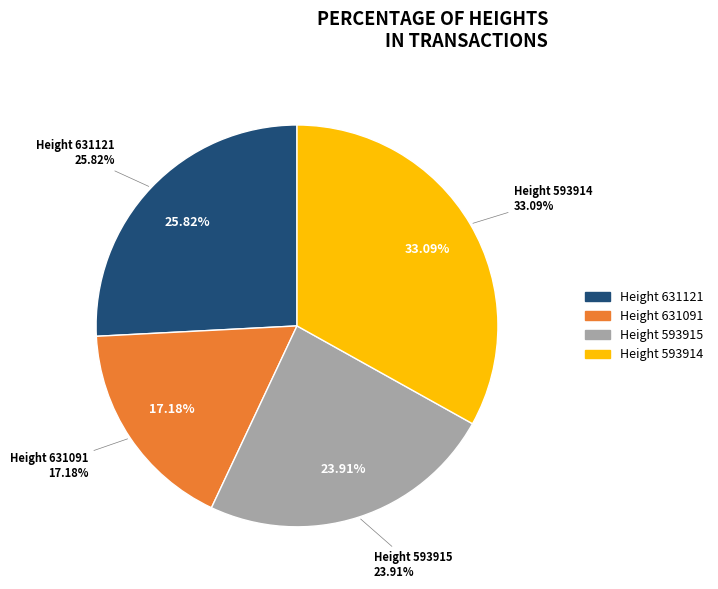

What percentage is the Height 631091 slice, to the nearest percent?

17%